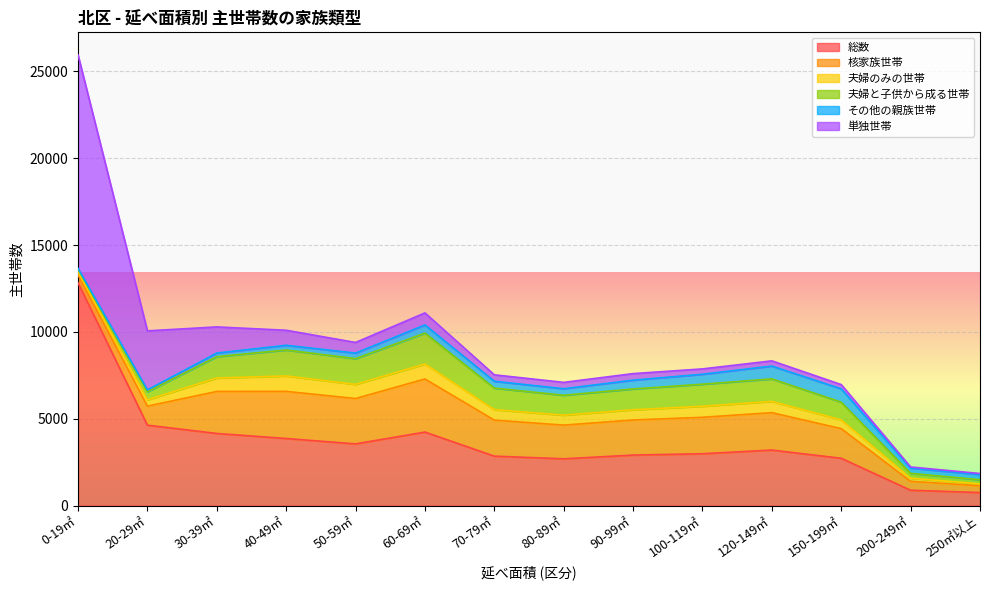

Which label corresponds to the smallest value in the chart?

0-19㎡